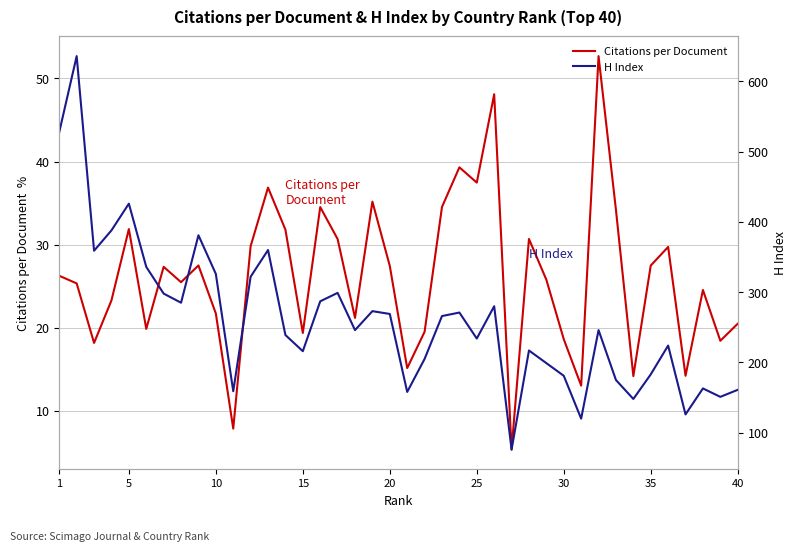

At how many categories does at least one series exceed 156?

35